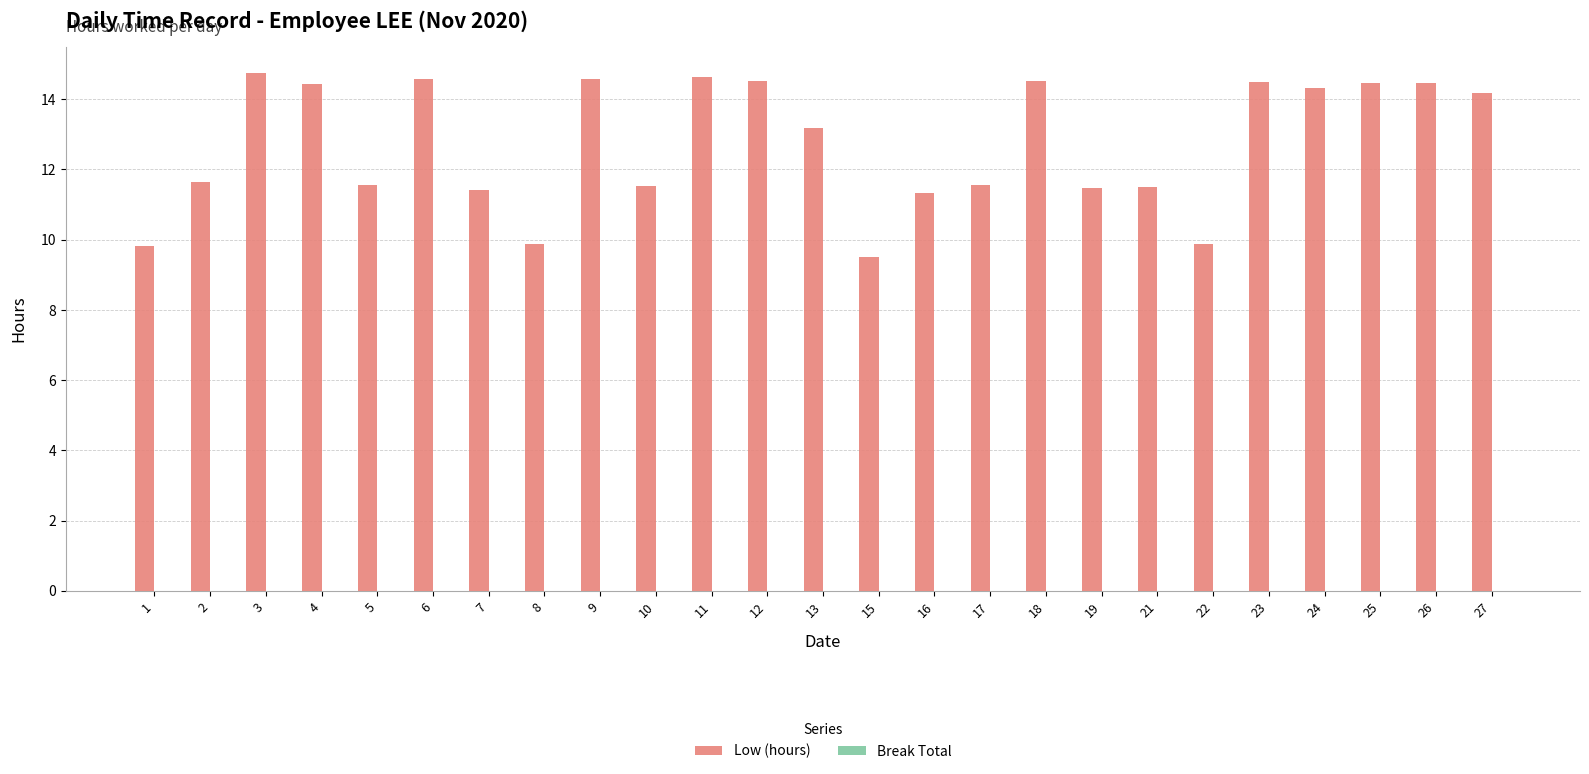

The value at 11 is 14.6. True or false?

True